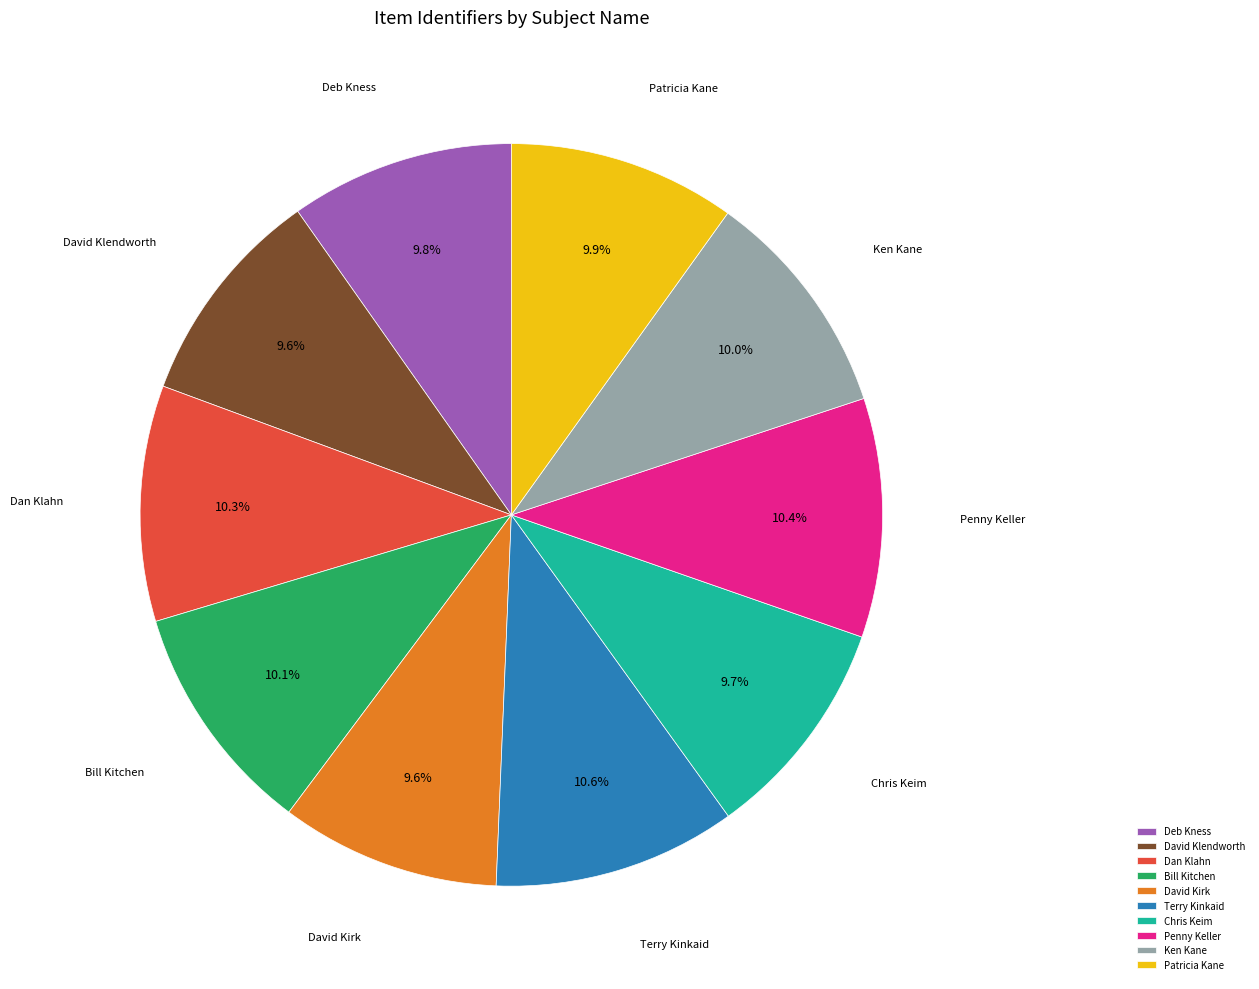

To the nearest percent, what portion does Deb Kness represent?

10%